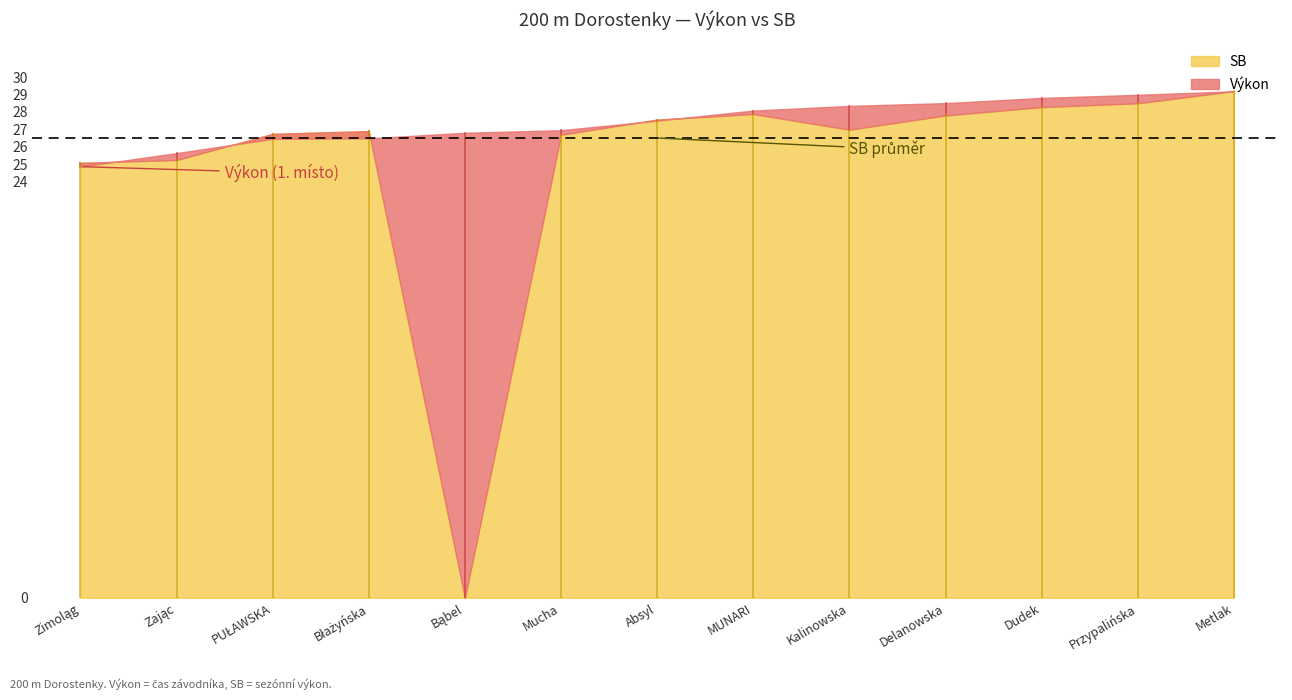

Is it true that Výkon equals 28.8 at Dudek Oliwia?

True